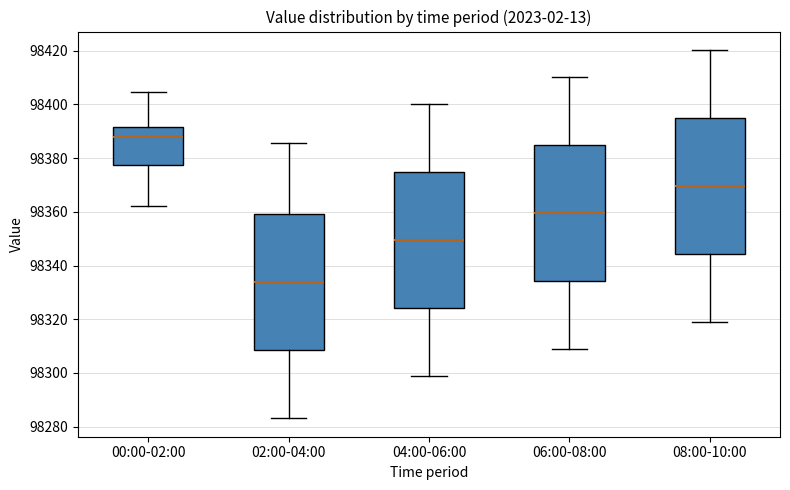

Where does the upper whisker of the box for 00:00-02:00 end on the y-axis? The values are not printed on the chart, so give them approximately, as read against the axis.

98404